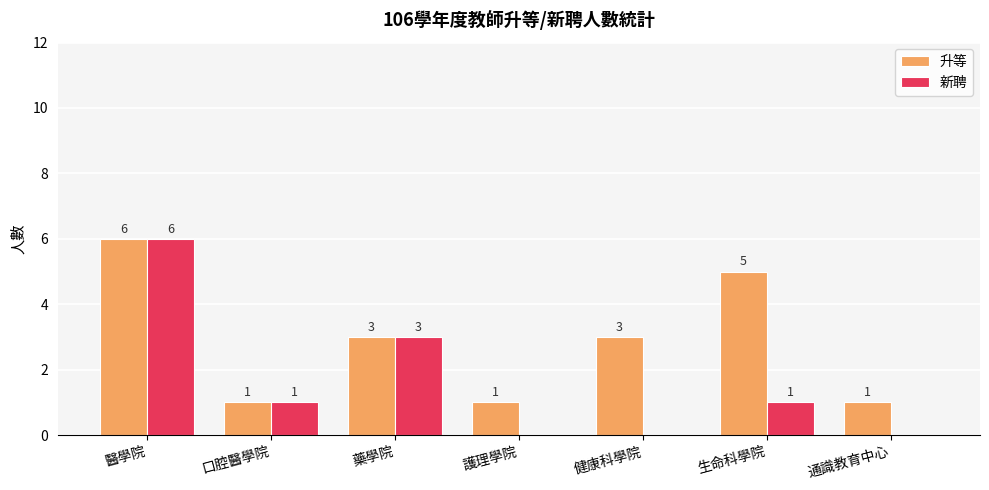

True or false: 新聘 has a value of 0 at 護理學院.

True